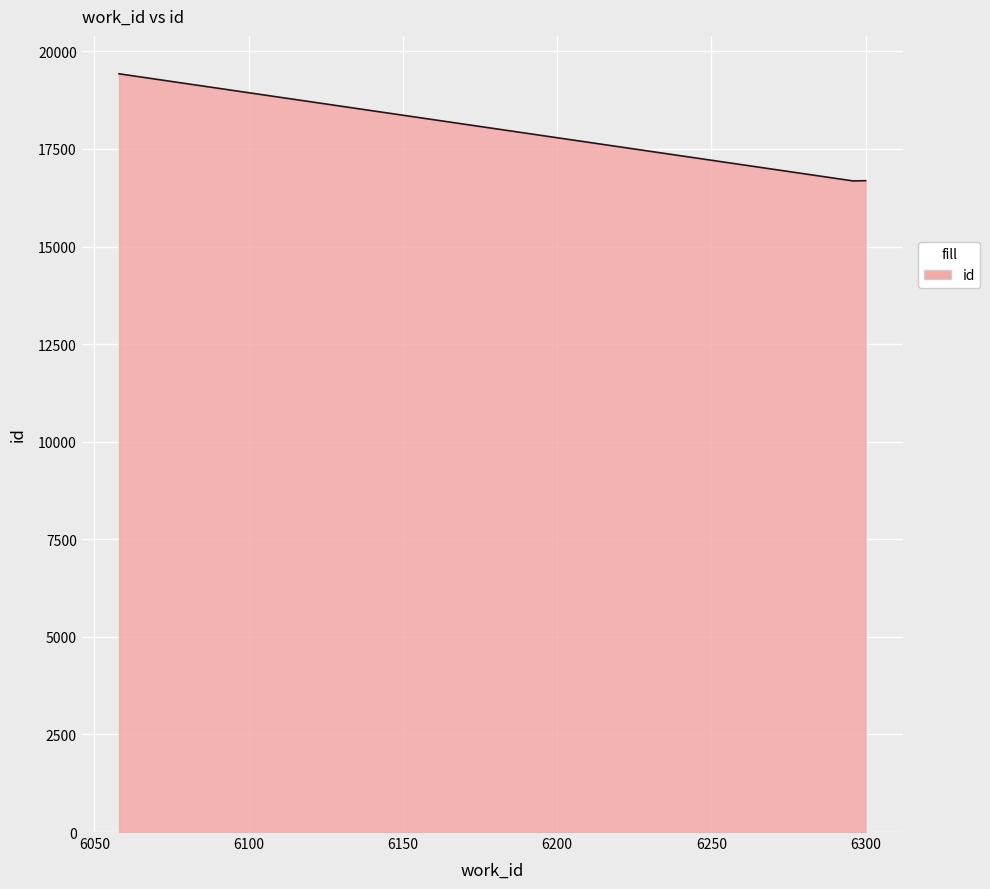

What is the difference between the maximum and minimum values?

2744.5